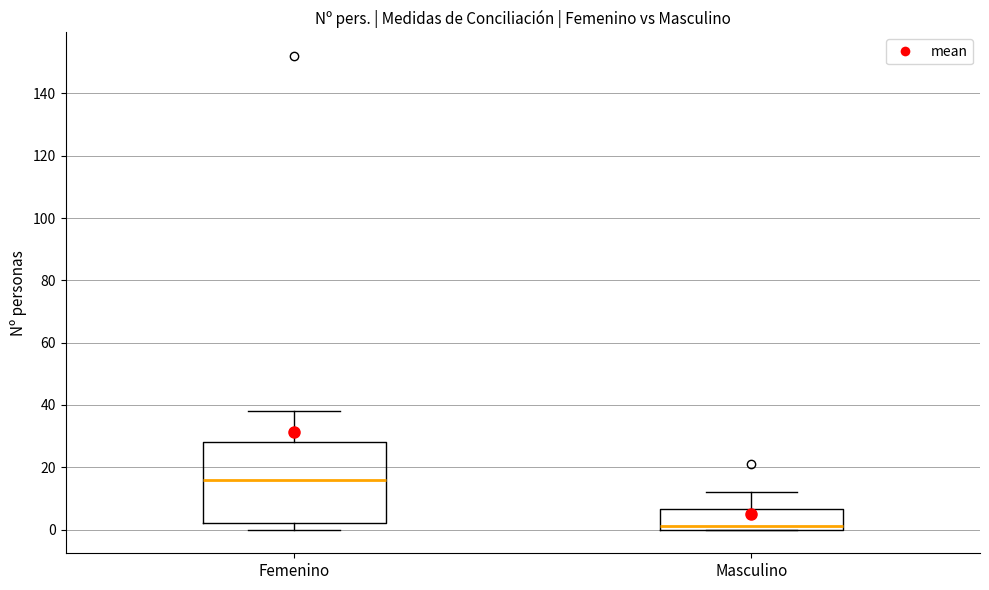

Which box has the highest median line?

Femenino